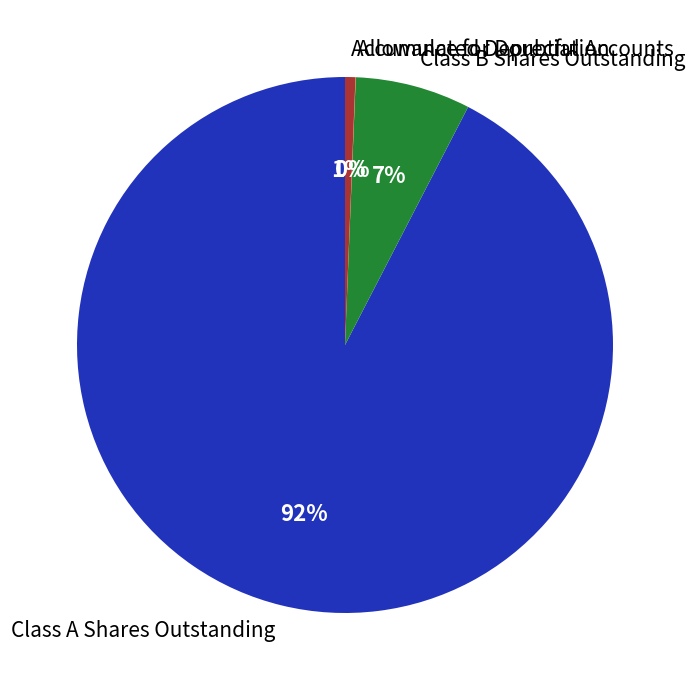

Combined, do Accumulated Depreciation and Class B Shares Outstanding account for over 50%?

No